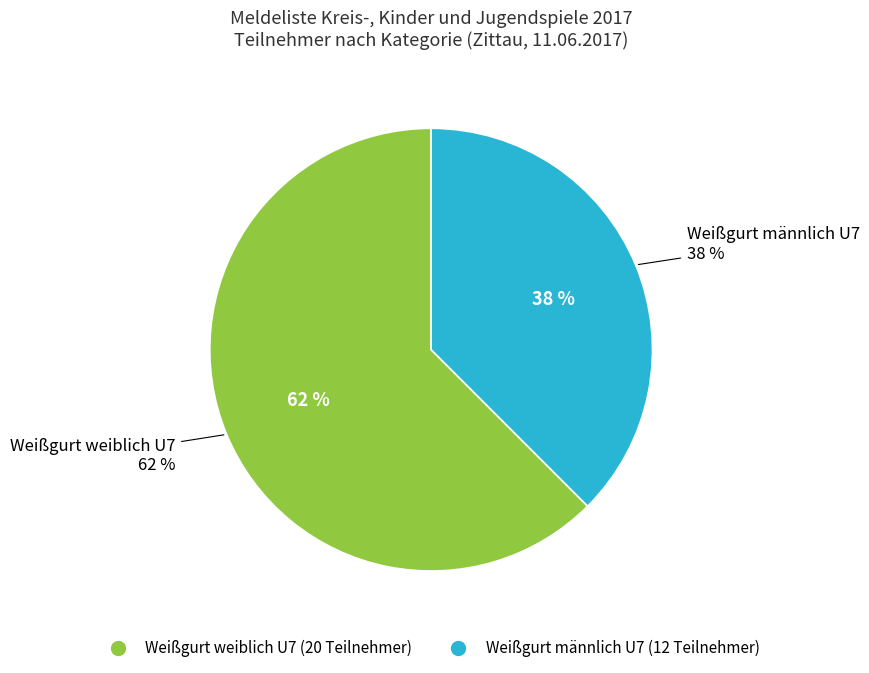

Combined, what portion of the pie is Weißgurt weiblich U7 and Weißgurt männlich U7?

100.0%